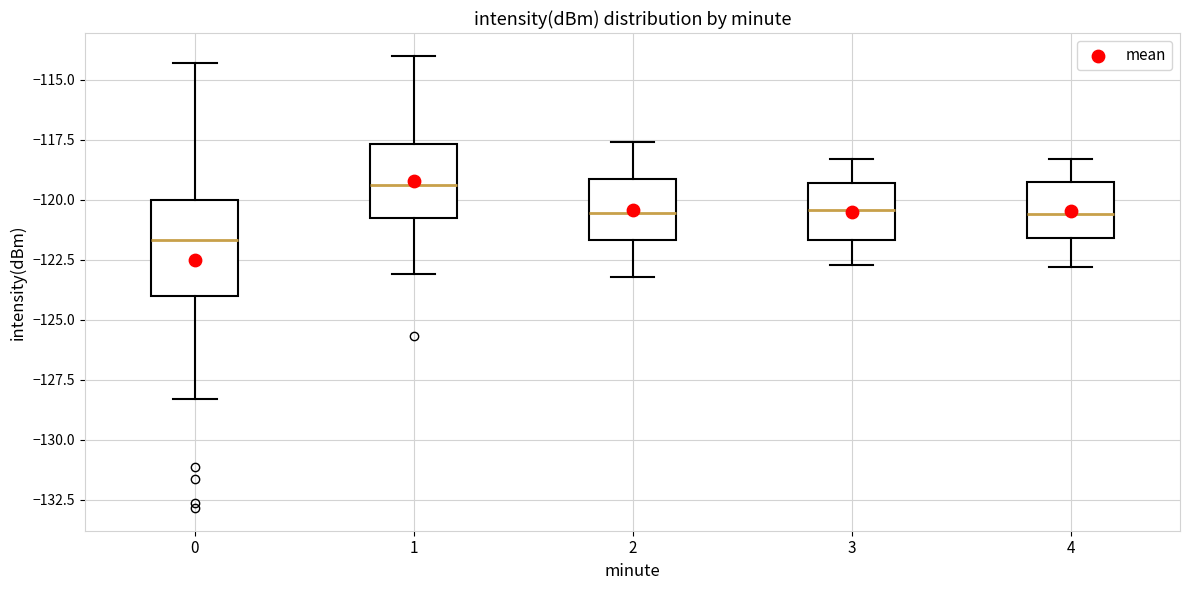

Where does the upper whisker of the box at x = 2 end on the y-axis? The values are not printed on the chart, so give them approximately, as read against the axis.

-117.5